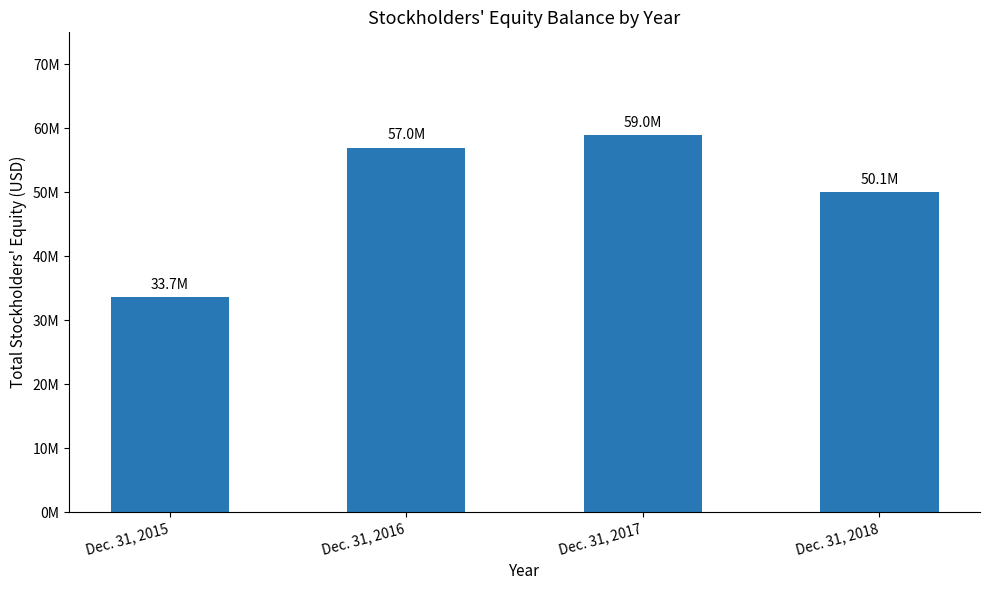

List the labels in order of value, largest first.

Dec. 31, 2017, Dec. 31, 2016, Dec. 31, 2018, Dec. 31, 2015